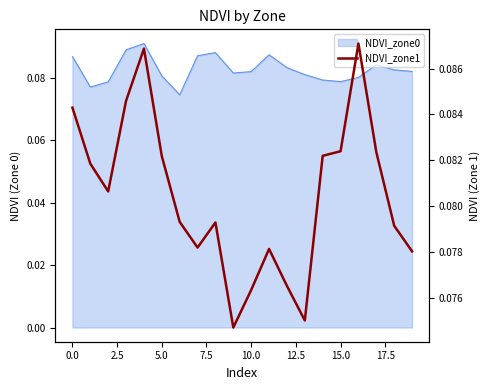

How many lines are shown in the chart?

1